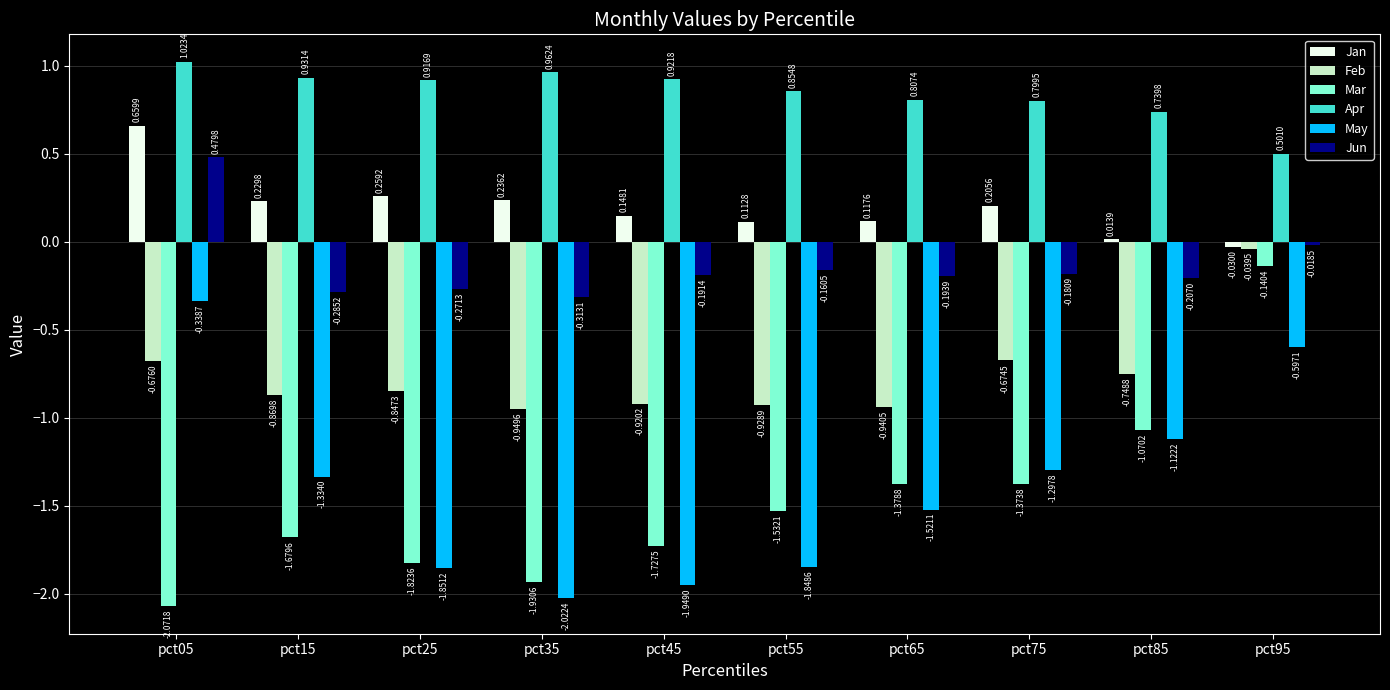

What is the sum of all Mar values?

-14.7